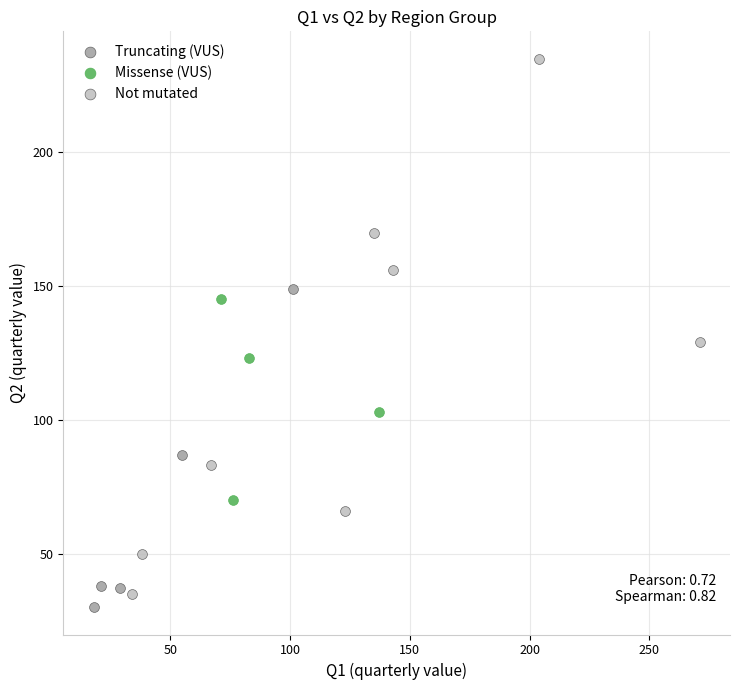

What are all the series names shown in the legend?

Truncating (VUS), Missense (VUS), Not mutated